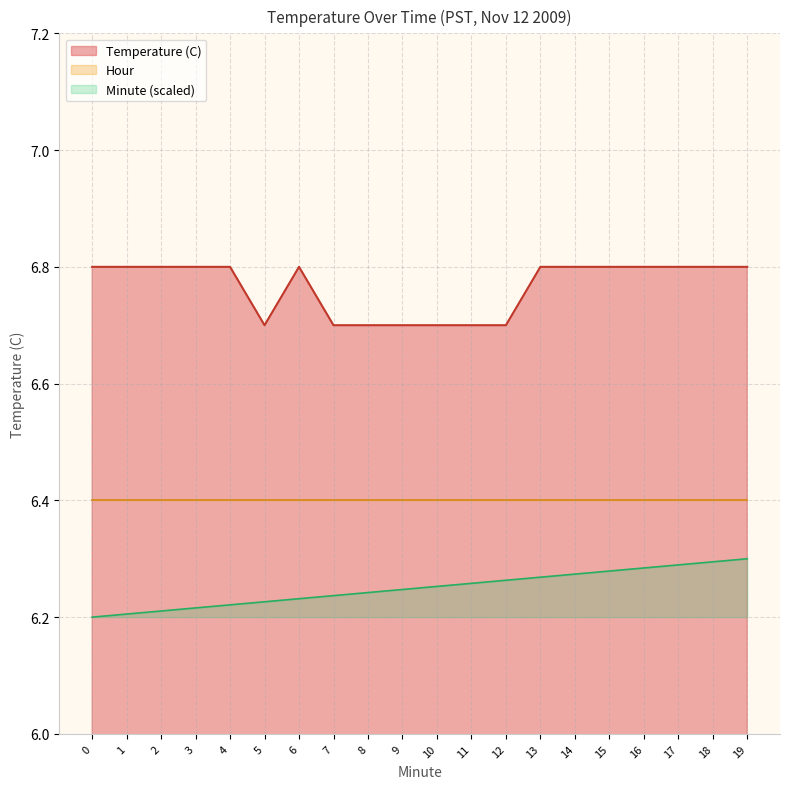

What is the value of the Minute point at the 6th from the left?

6.2